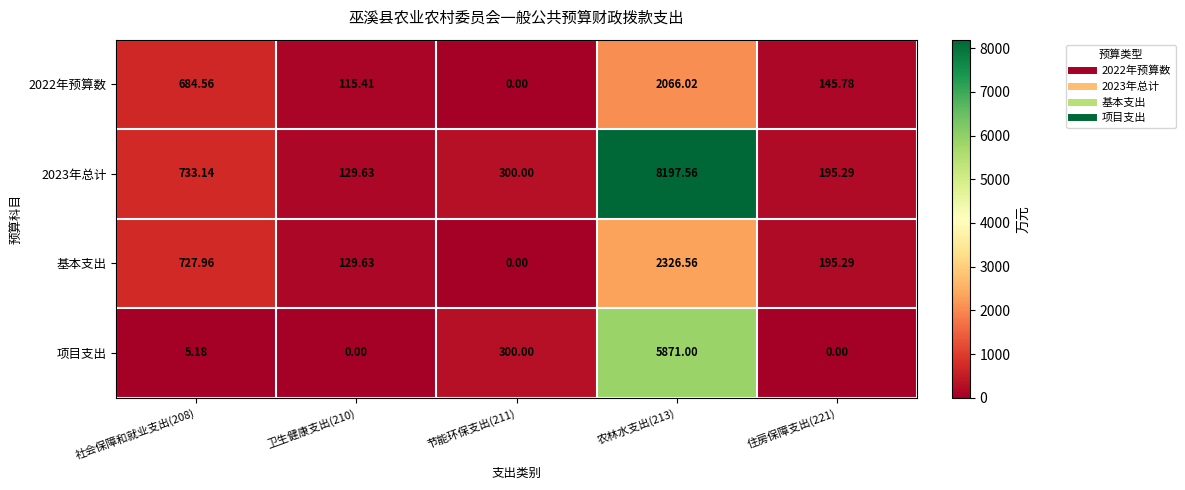

What is the total value across all series at 社会保障和就业支出(208)?

2150.8